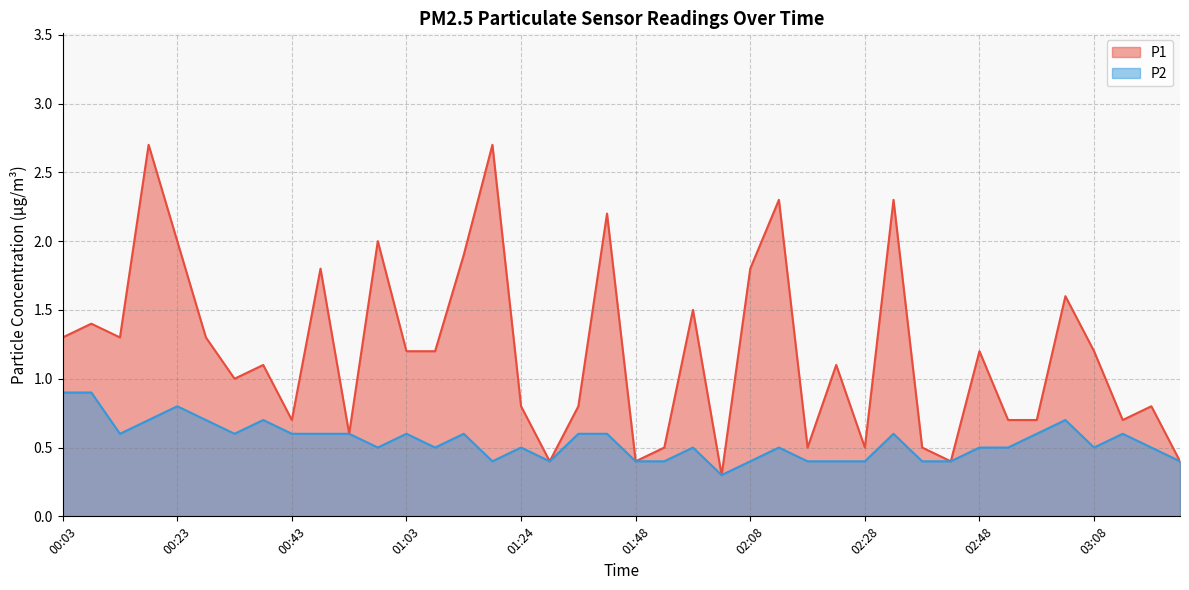

At which category does P2 reach its first local peak?

00:23